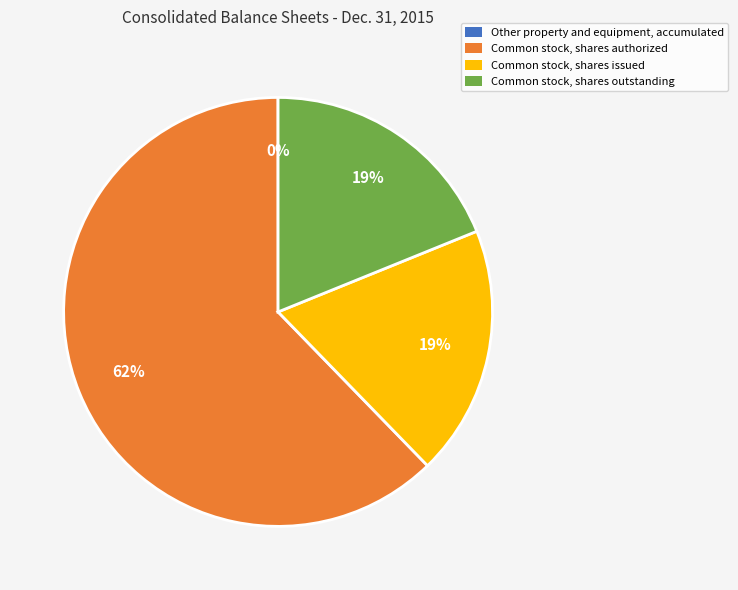

Which slice is the largest?

Common stock, shares authorized